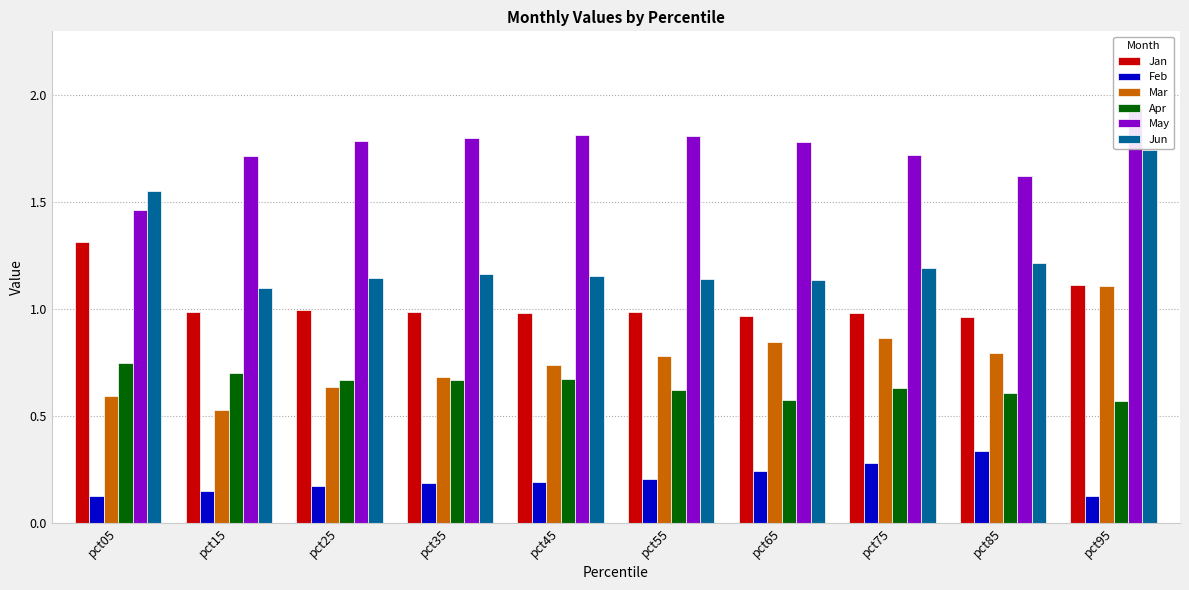

What is the difference between the highest and lowest values at pct05?

1.4